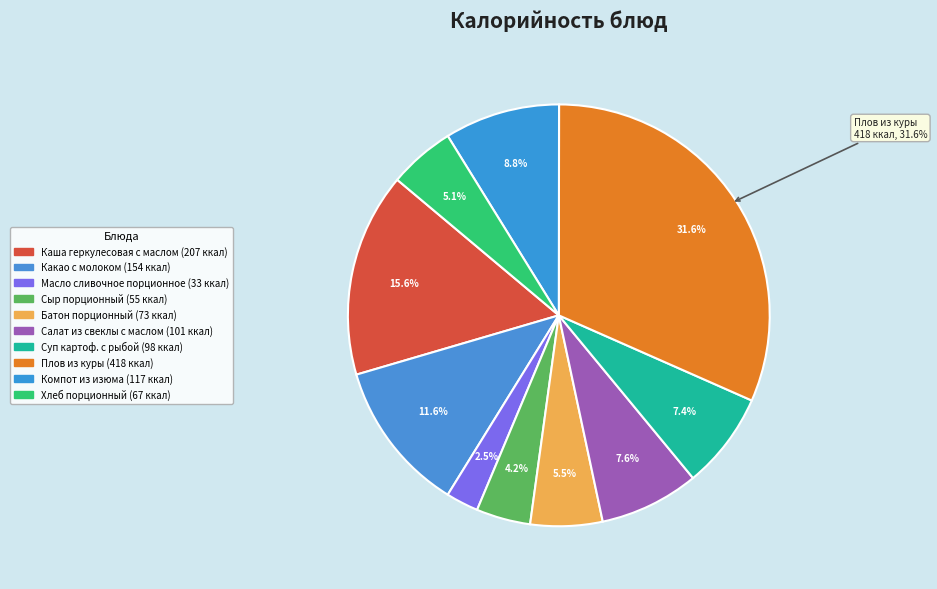

To the nearest percent, what is the average slice percentage?

10%